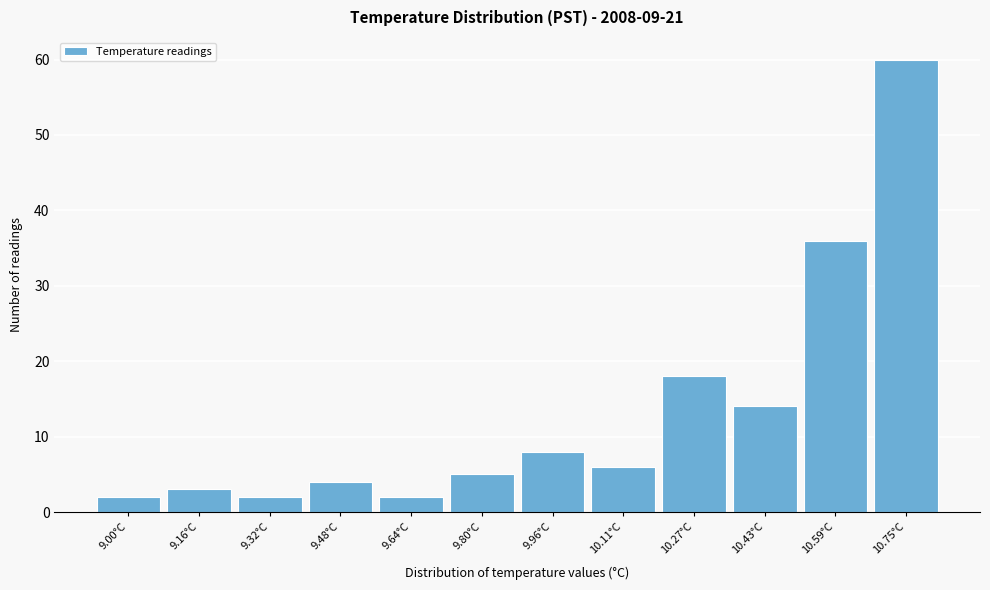

Reading left to right, list all the values displayed in this chart.

2	3	2	4	2	5	8	6	18	14	36	60